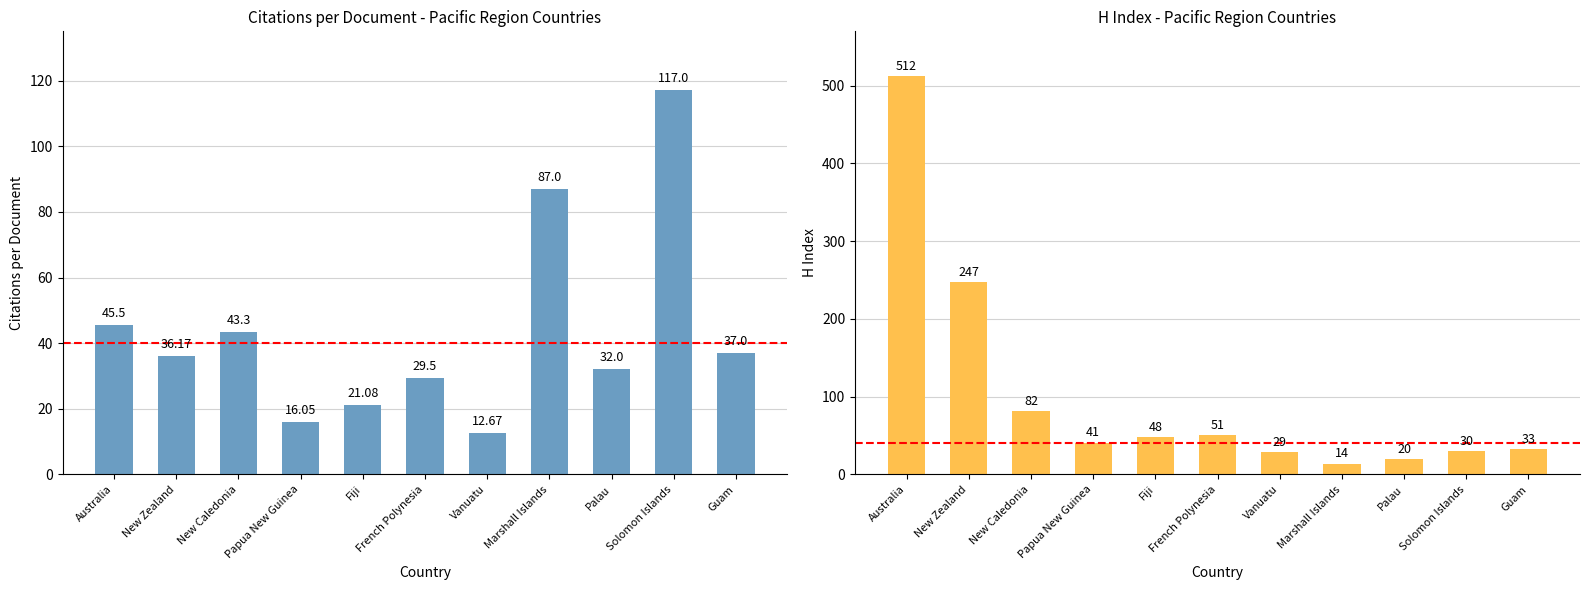

What is the label of the 5th bar from the left?

Fiji